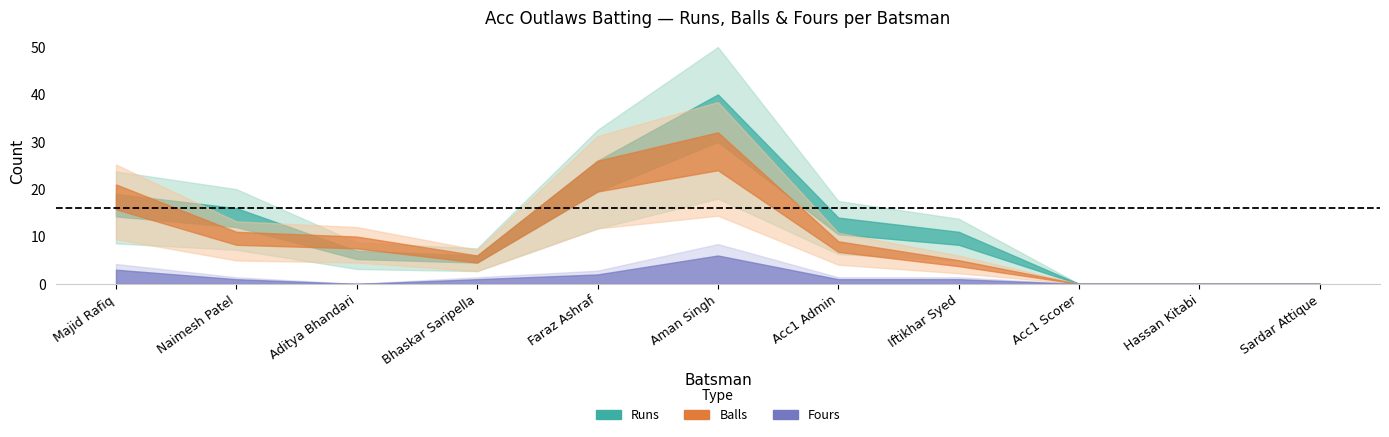

Reading right to left, what are all the values shown in this chart?

Runs: 0	0	0	11	14	40	26	6	7	16	19
Balls: 0	0	0	5	9	32	26	6	10	11	21
Fours: 0	0	0	1	1	6	2	1	0	1	3